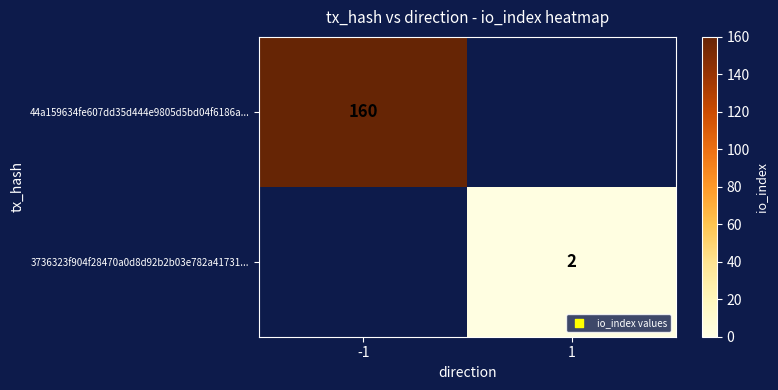

True or false: 3736323f904f28470a0d8d92b2b03e782a41731... has a value of 3 at 1.

False